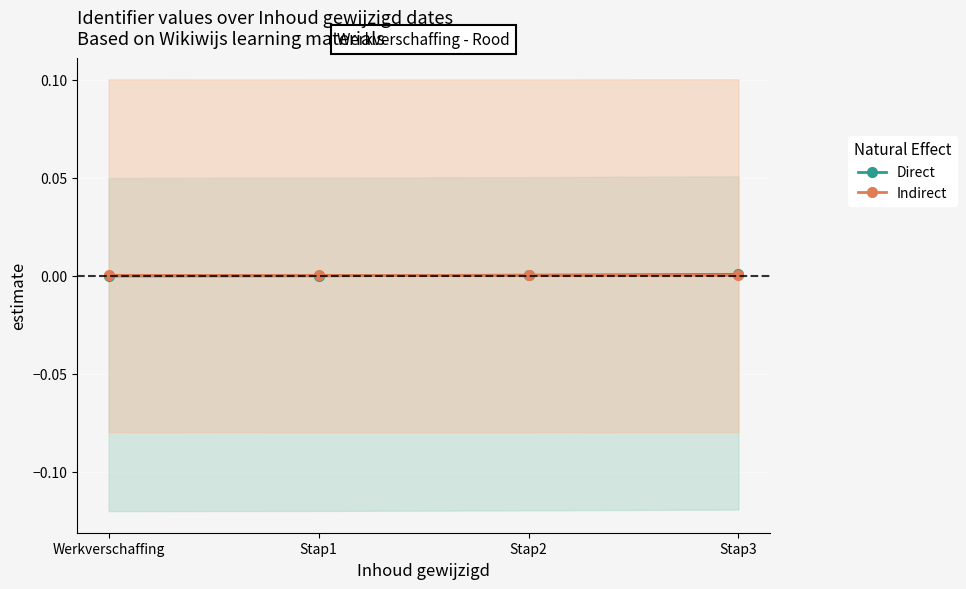

Where is the first local minimum for Indirect?

Stap1